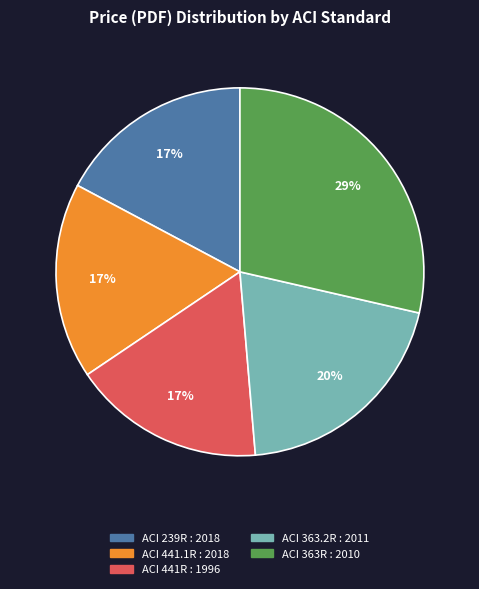

Does ACI 441R : 1996 account for over 50% of the chart?

No